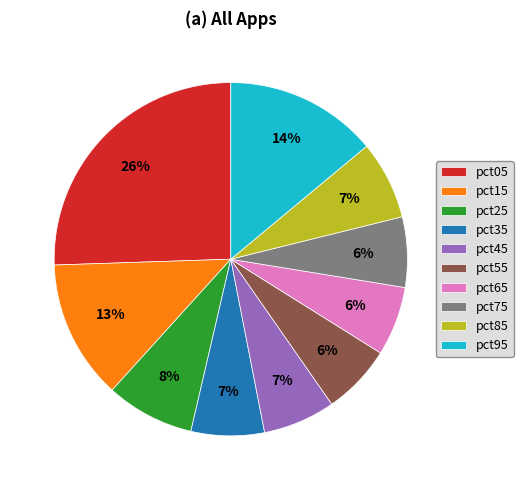

Is the sum of pct55 and pct35 greater than half?

No